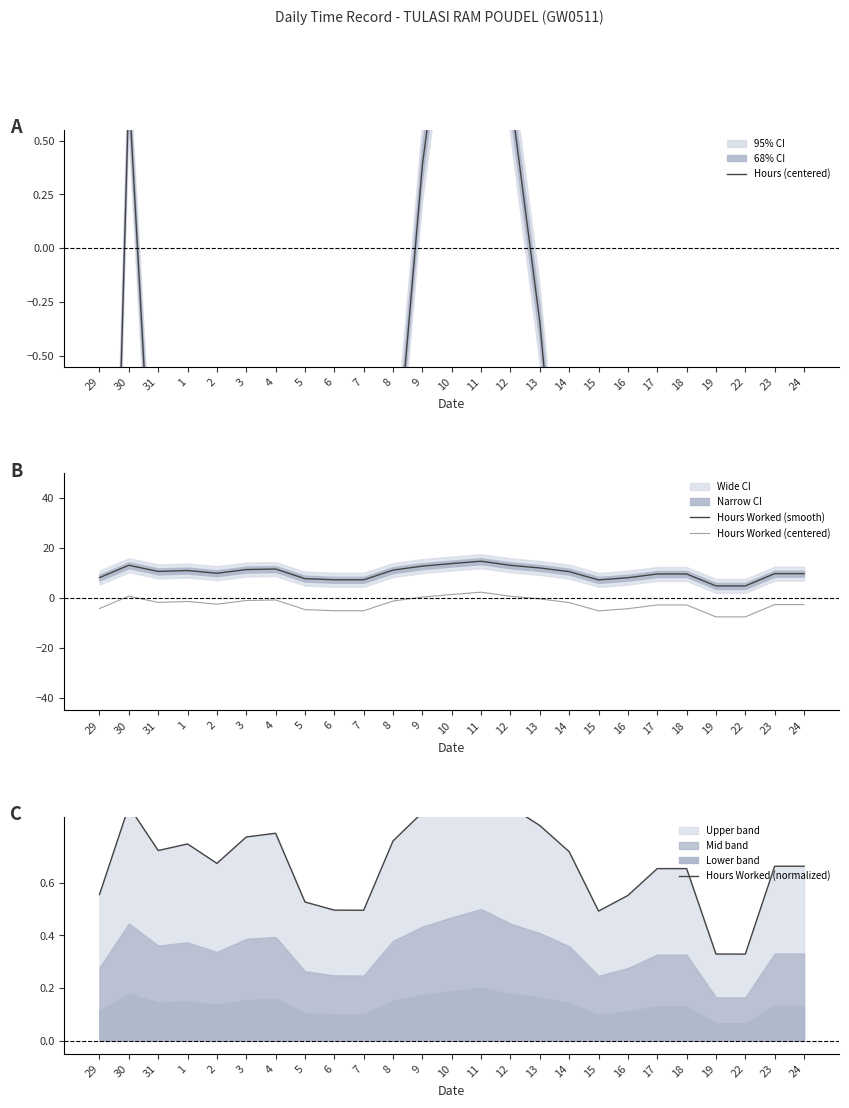

The value of Hours Worked (smooth) at 30 is 4.5. True or false?

False